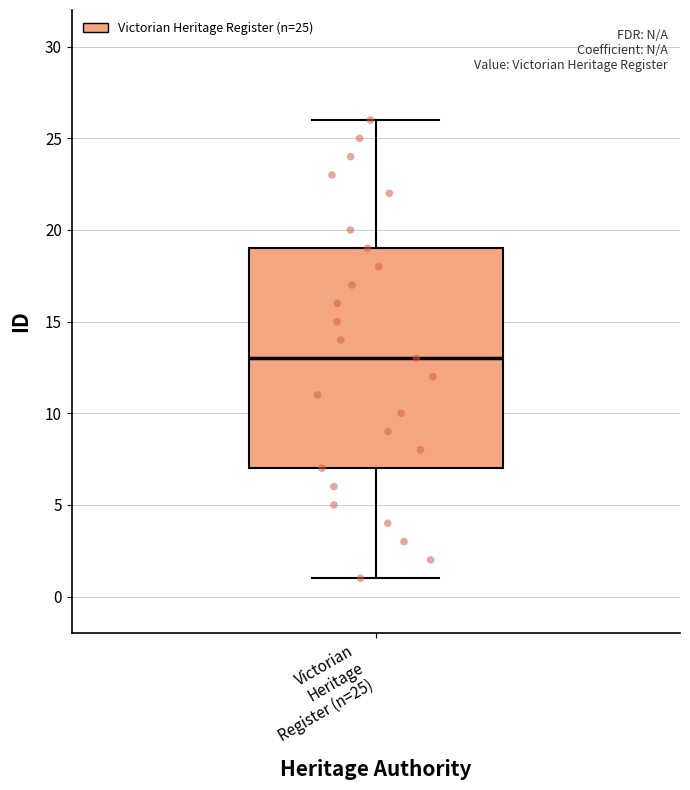

Transcribe this box plot: give where the median line is, the range the box spans, and where the two whiskers end, as read against the y-axis. The values are not printed on the chart, so give them approximately, as read against the axis.

median 13, box 7 to 19, whiskers 1 to 26